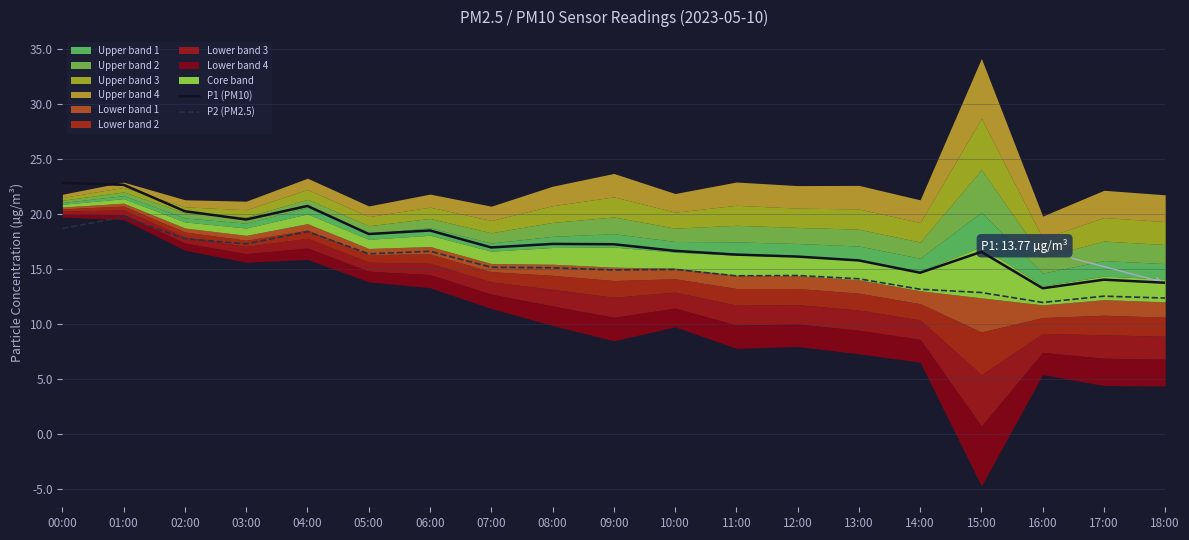

At which label does P1 (PM10) first exceed 16?

00:00